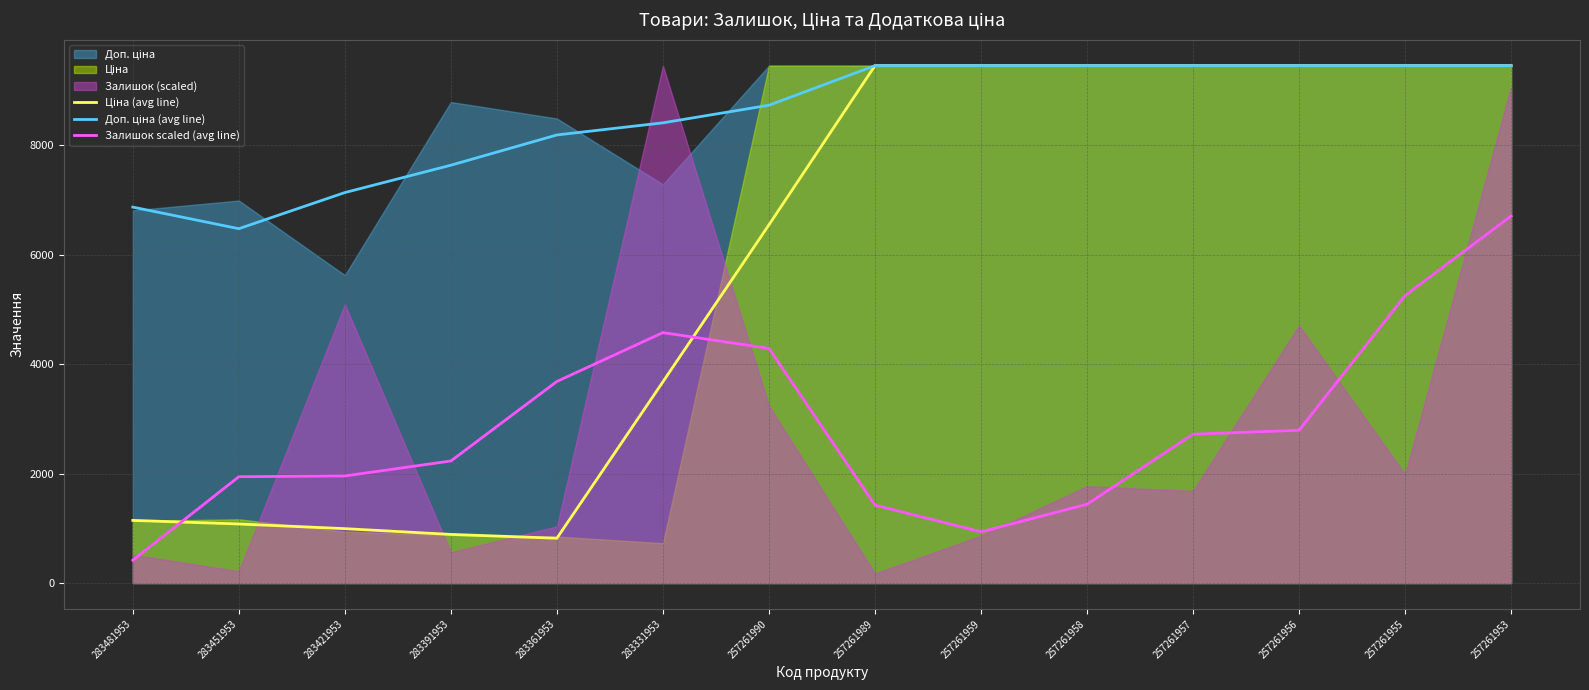

What is the spread (max minus min) of values at 257261958?

8019.2